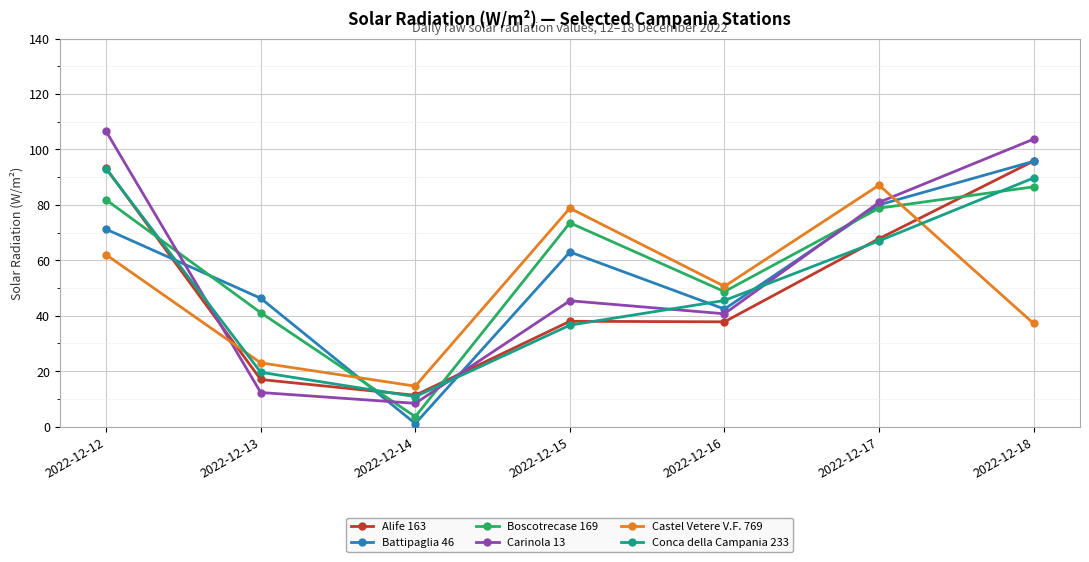

What is the approximate value of Boscotrecase 169 at 2022-12-12?

81.8